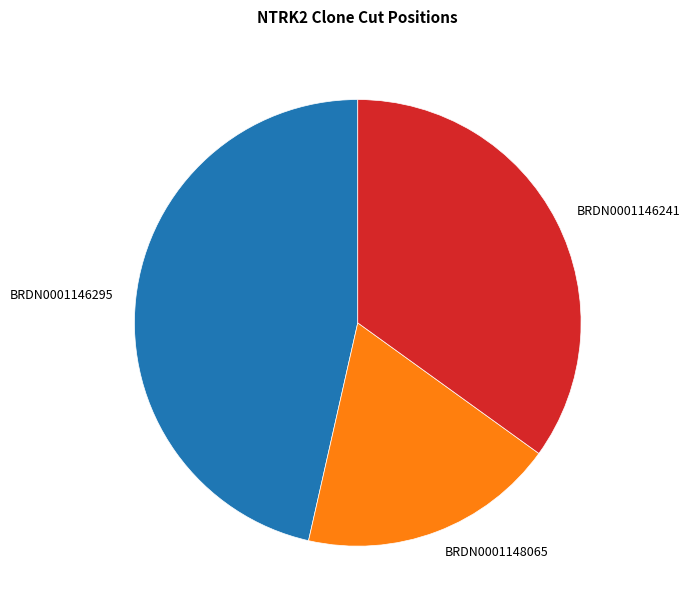

How many slices are in this pie chart?

3